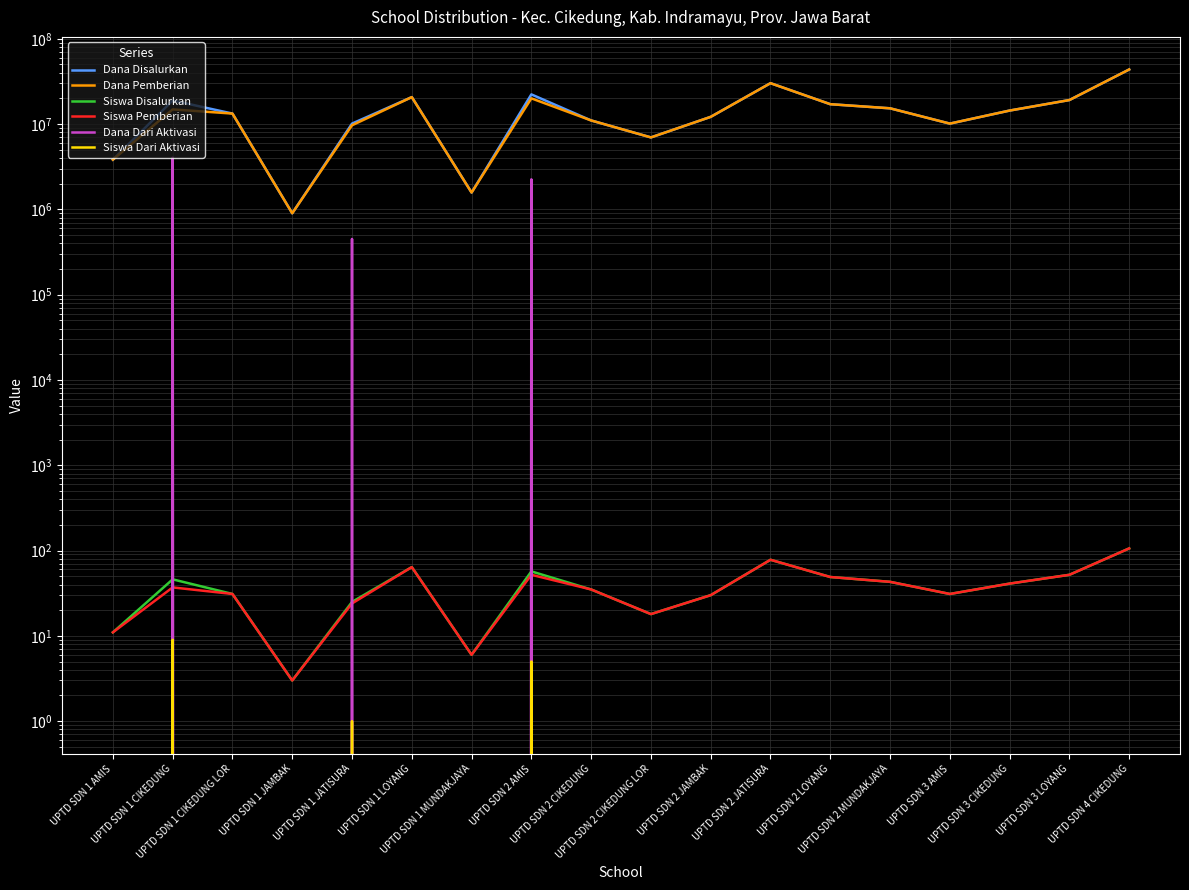

What is the value of the Siswa Pemberian point at the 15th from the left?

31